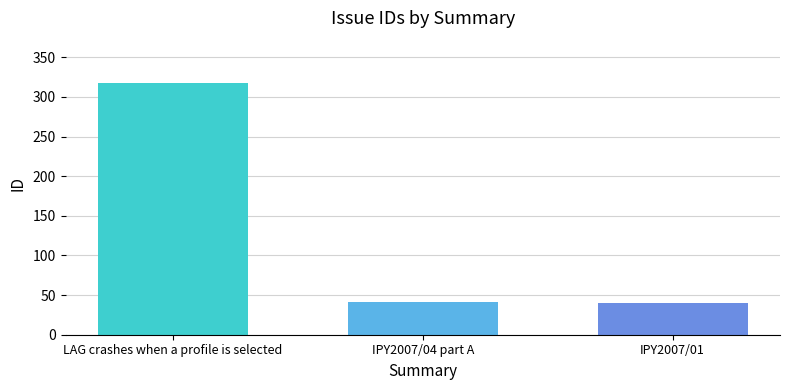

What is the label of the 2nd bar from the left?

IPY2007/04 part A